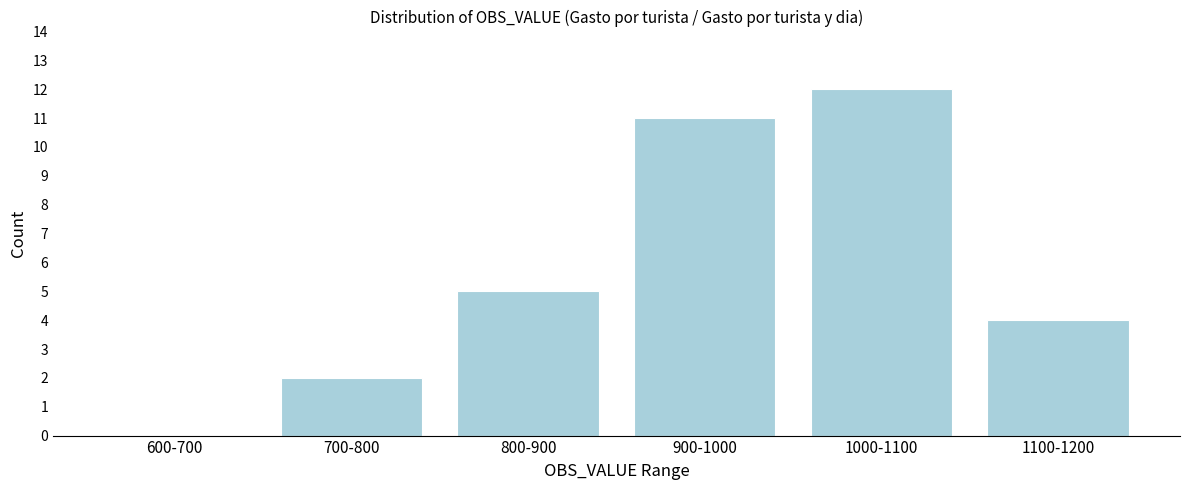

Reading left to right, extract all data points from this chart.

600-700=0	700-800=2	800-900=5	900-1000=11	1000-1100=12	1100-1200=4